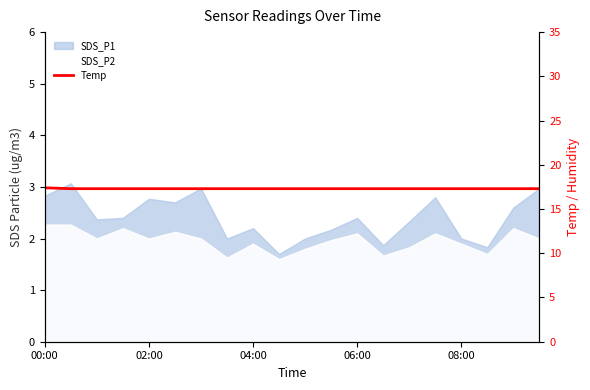

What is the value of the 8th point from the left?

17.3